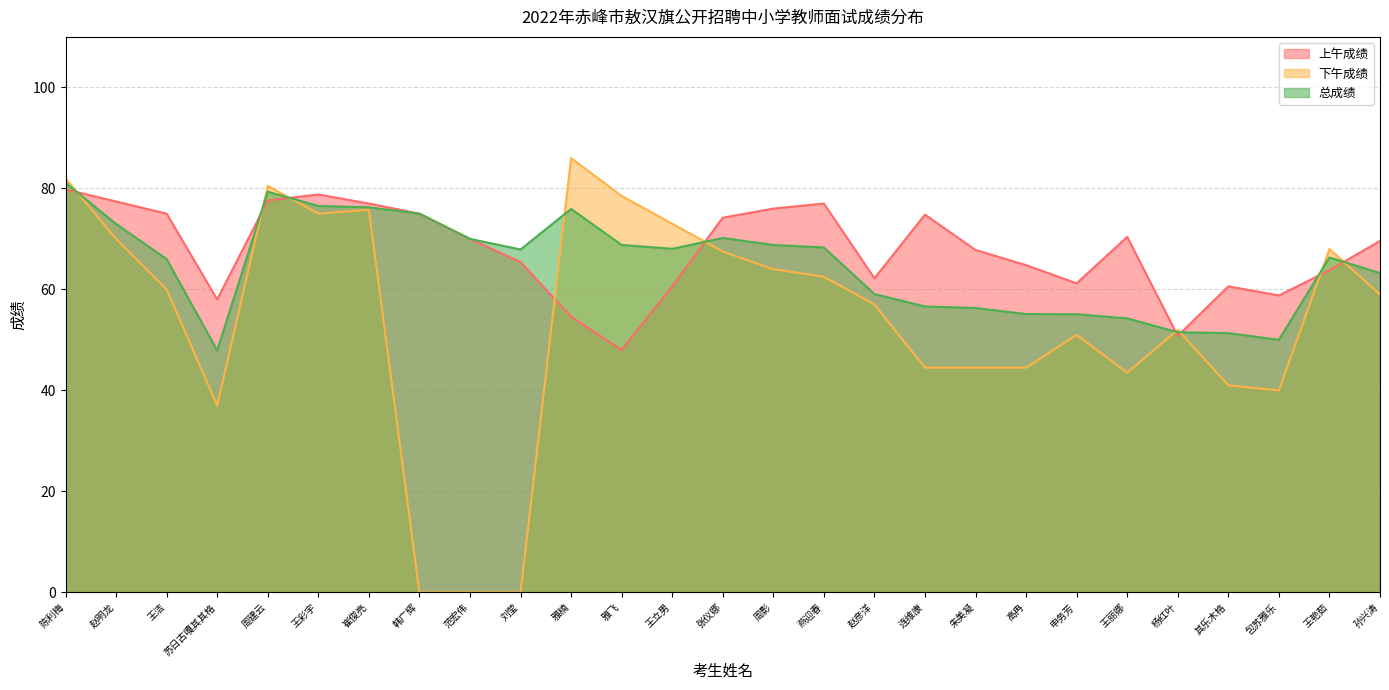

What is the label of the 20th point from the left?

高冉